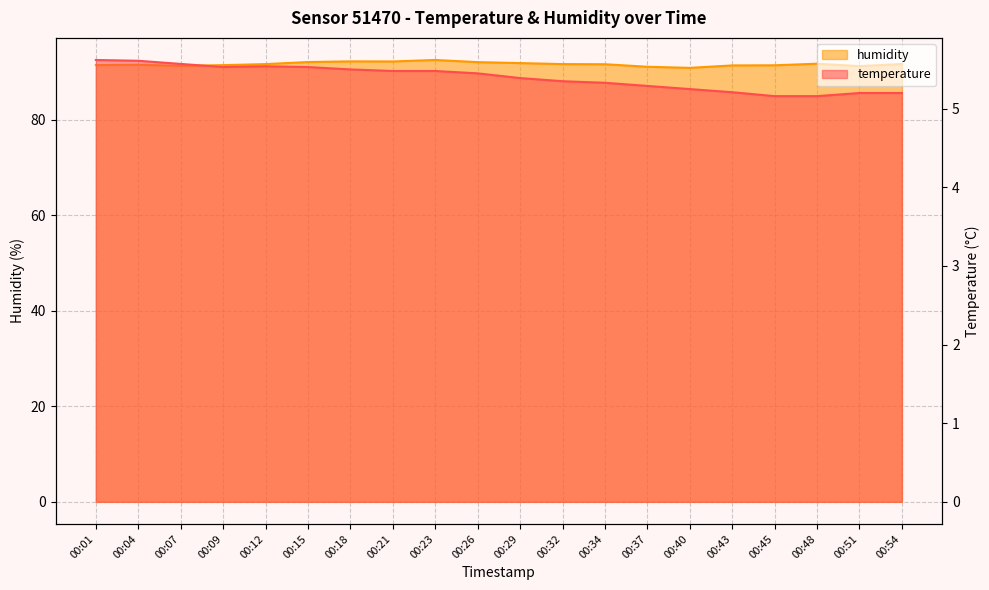

What is the difference between the second highest and minimum values in the humidity series?

1.4